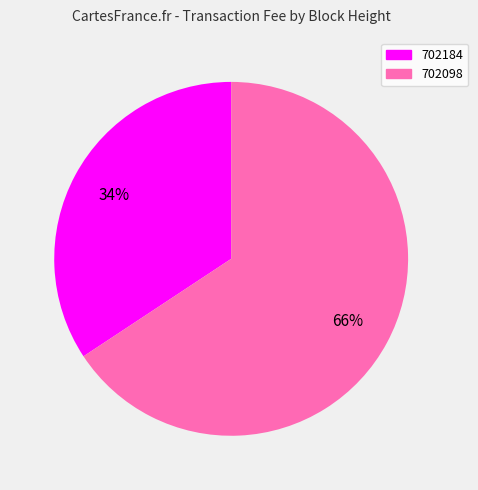

To the nearest percent, what percentage of the pie is 702098?

66%